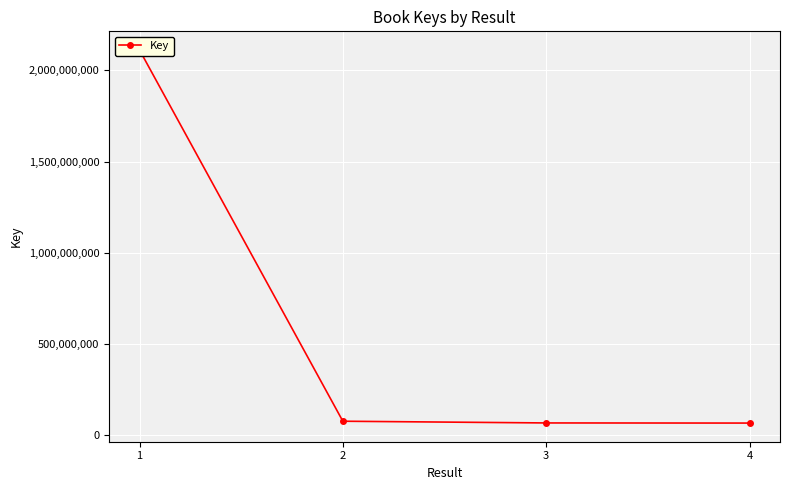

The chart shows a value of 31450583 at 3. True or false?

False